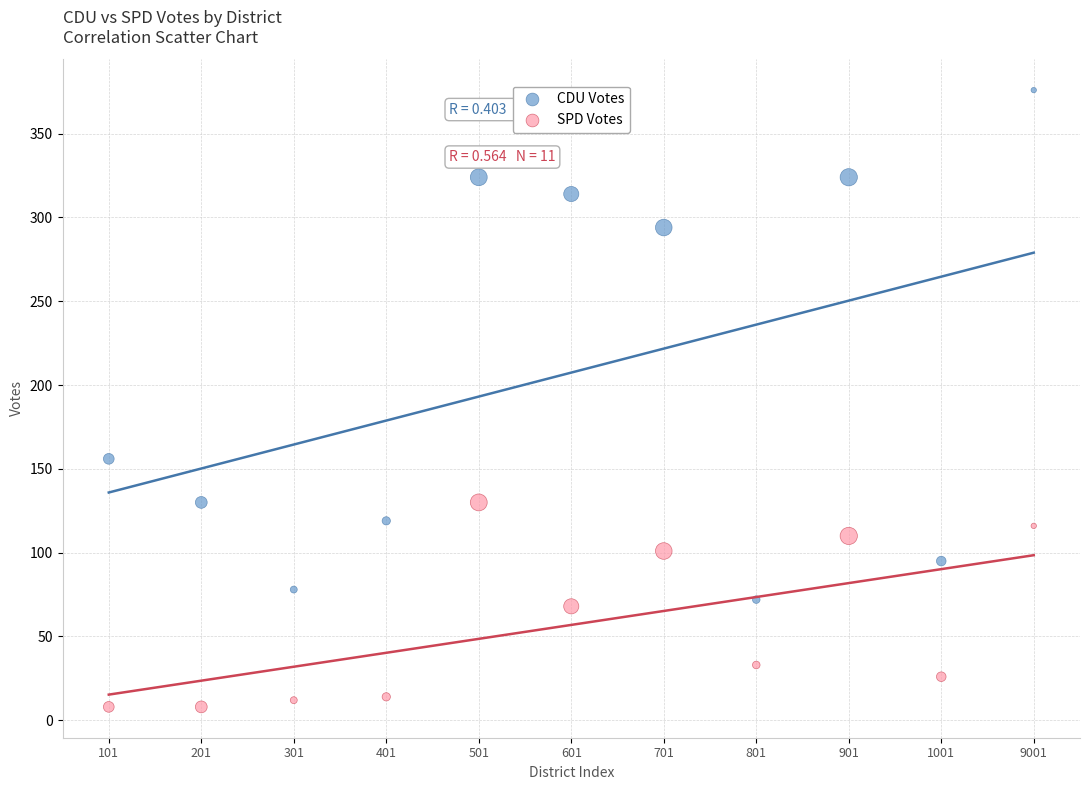

Across all series, what Y value is closest to 192?

156